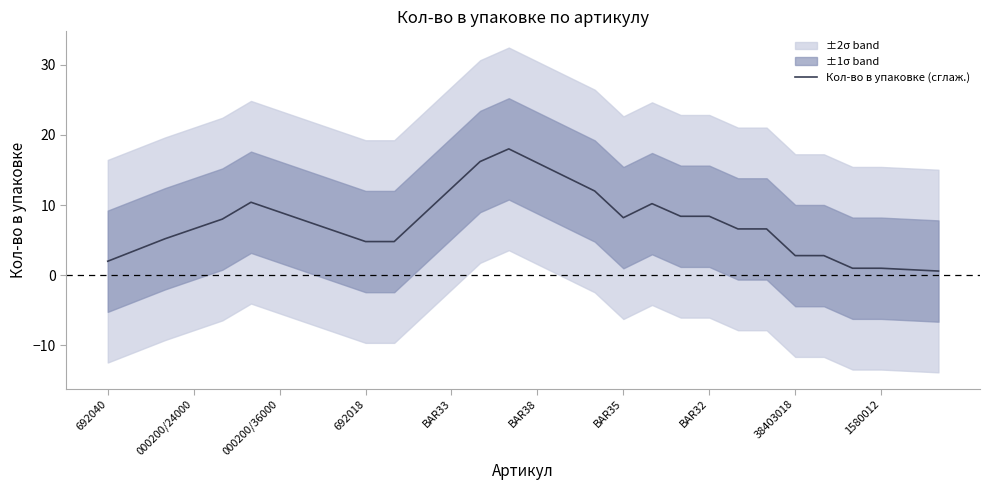

How many lines are shown in the chart?

1